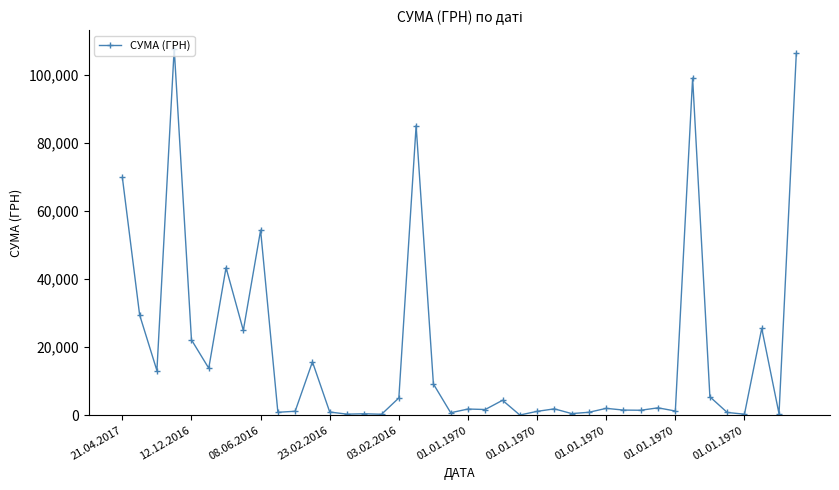

What is the greatest value displayed?

107657.1